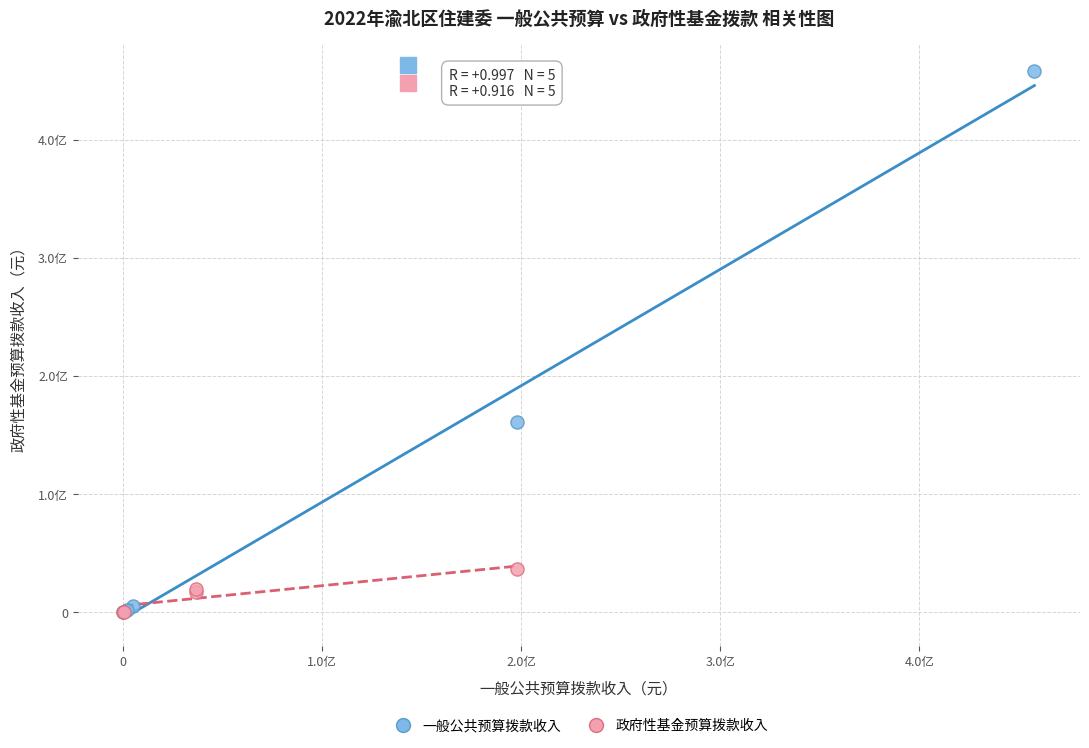

What are all the series names shown in the legend?

一般公共预算拨款收入, 政府性基金预算拨款收入